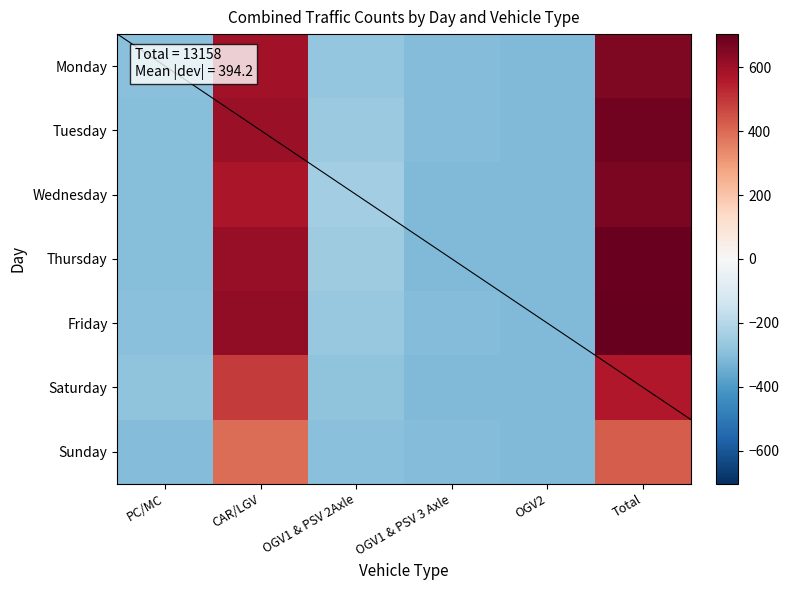

Reading left to right, list all the values displayed in this chart.

Monday: PC/MC=-295.3	CAR/LGV=588.7	OGV1 & PSV 2Axle=-272.3	OGV1 & PSV 3 Axle=-304.3	OGV2=-311.3	Total=658.7
Tuesday: PC/MC=-302.3	CAR/LGV=605.7	OGV1 & PSV 2Axle=-261.3	OGV1 & PSV 3 Axle=-307.3	OGV2=-311.3	Total=676.7
Wednesday: PC/MC=-302.3	CAR/LGV=576.7	OGV1 & PSV 2Axle=-247.3	OGV1 & PSV 3 Axle=-308.3	OGV2=-310.3	Total=661.7
Thursday: PC/MC=-298.3	CAR/LGV=613.7	OGV1 & PSV 2Axle=-250.3	OGV1 & PSV 3 Axle=-310.3	OGV2=-313.3	Total=694.7
Friday: PC/MC=-292.3	CAR/LGV=621.7	OGV1 & PSV 2Axle=-264.3	OGV1 & PSV 3 Axle=-303.3	OGV2=-311.3	Total=703.7
Saturday: PC/MC=-285.3	CAR/LGV=493.7	OGV1 & PSV 2Axle=-281.3	OGV1 & PSV 3 Axle=-310.3	OGV2=-308.3	Total=561.7
Sunday: PC/MC=-304.3	CAR/LGV=392.7	OGV1 & PSV 2Axle=-296.3	OGV1 & PSV 3 Axle=-305.3	OGV2=-311.3	Total=428.7